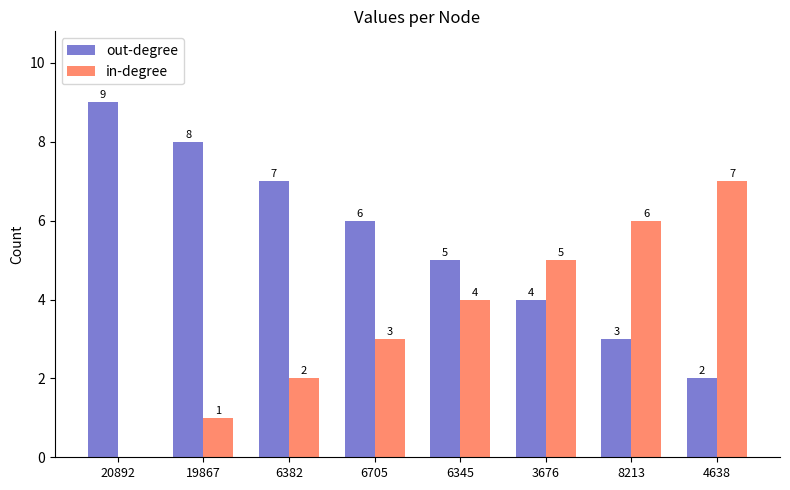

Which category has the highest value across all series?

20892